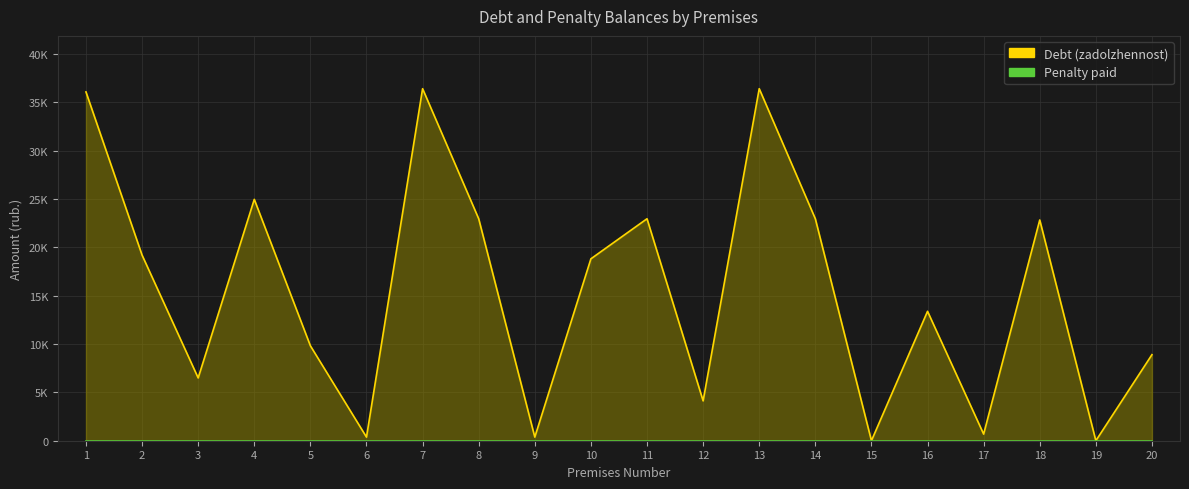

What is the difference between the maximum and minimum values in the Debt (zadolzhennost) series?

36421.7